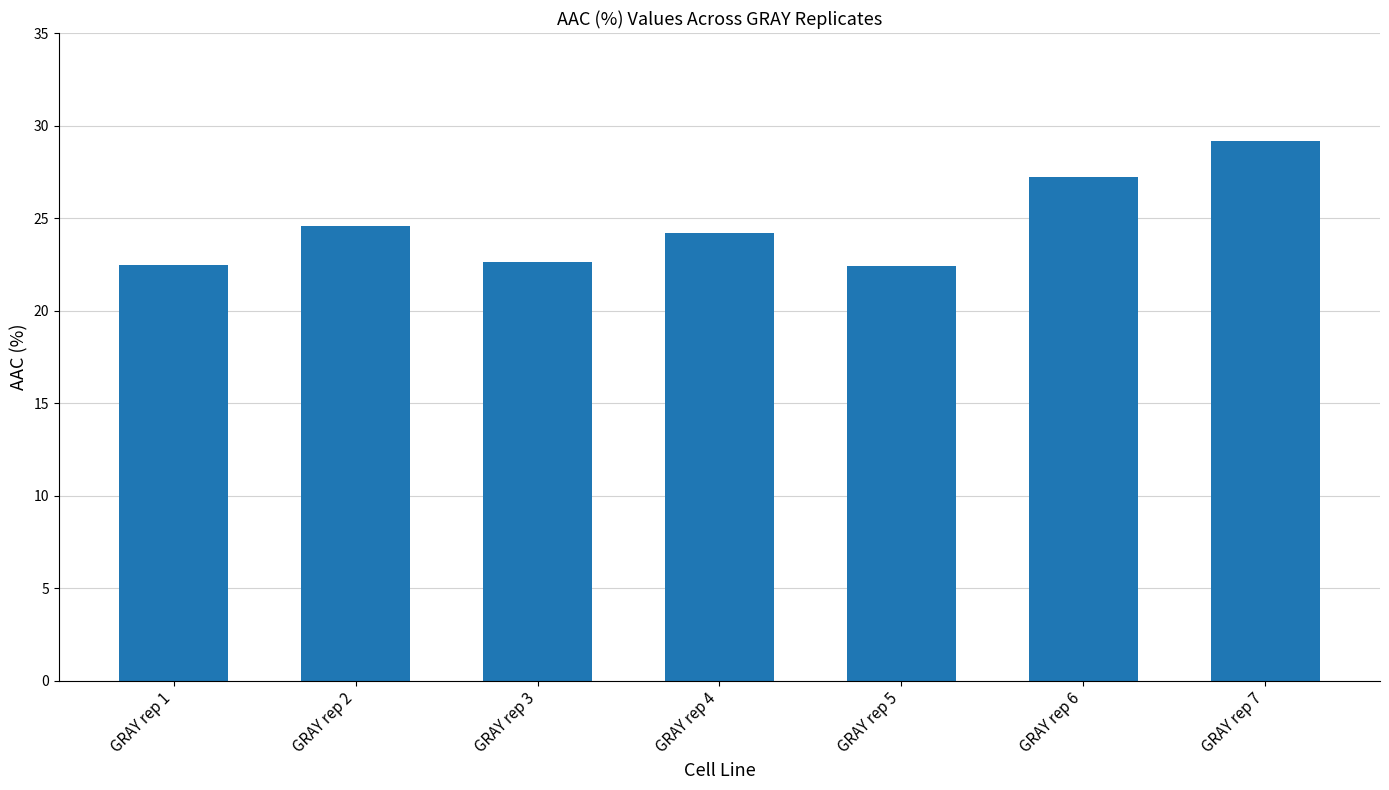

Is it true that the value at GRAY rep 1 is 32.6?

False